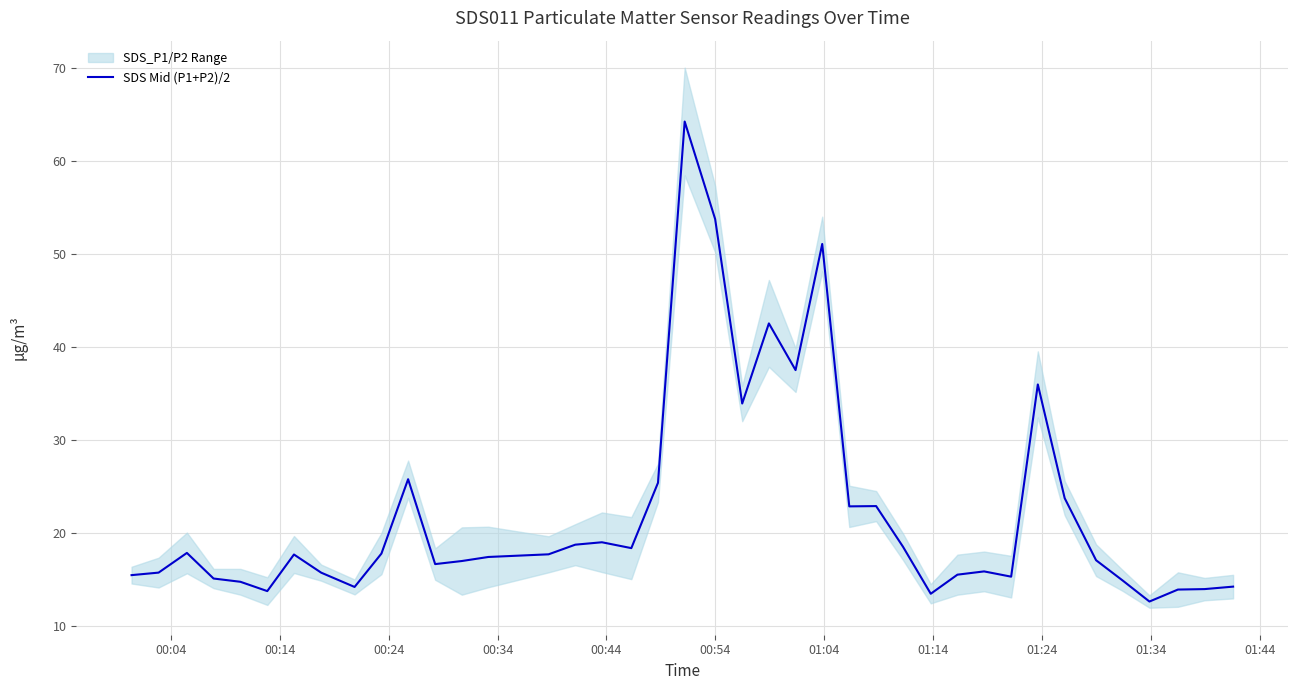

What position from the left is 00:34?

4